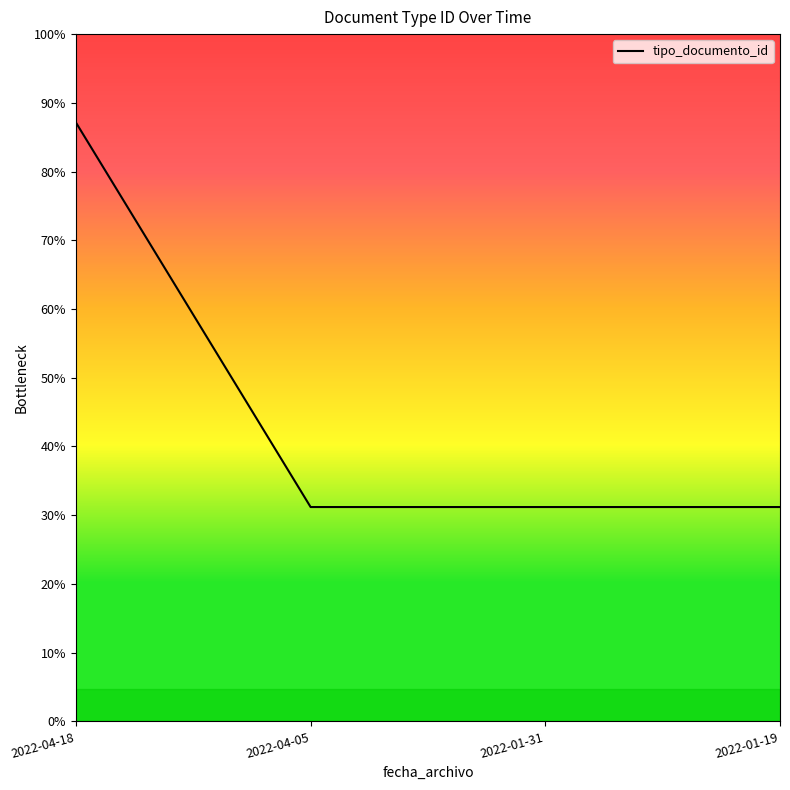

Does the chart have visible grid lines?

No